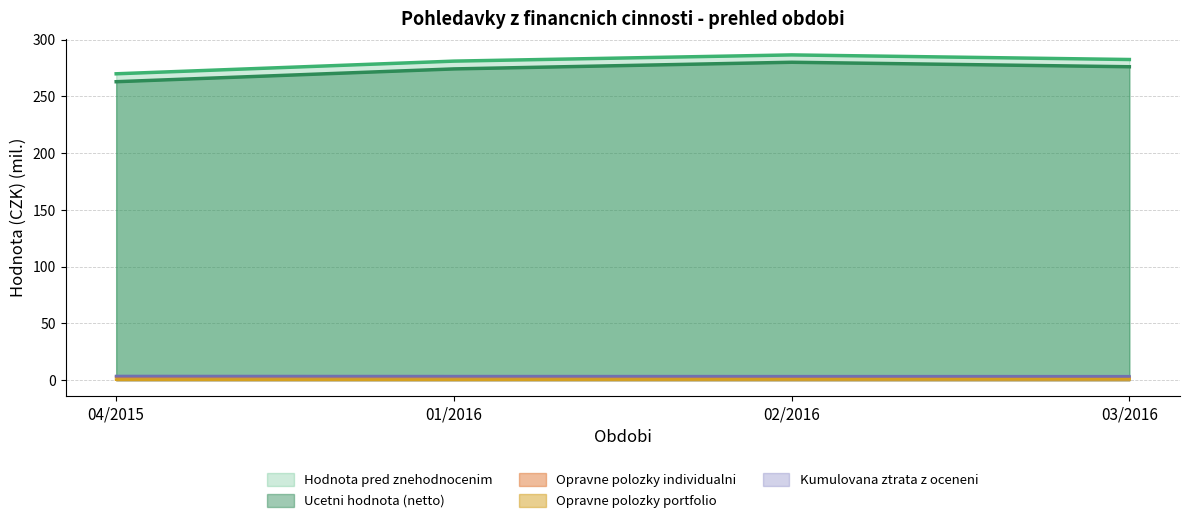

Which series has the largest total across all categories?

Hodnota pred znehodnocenim